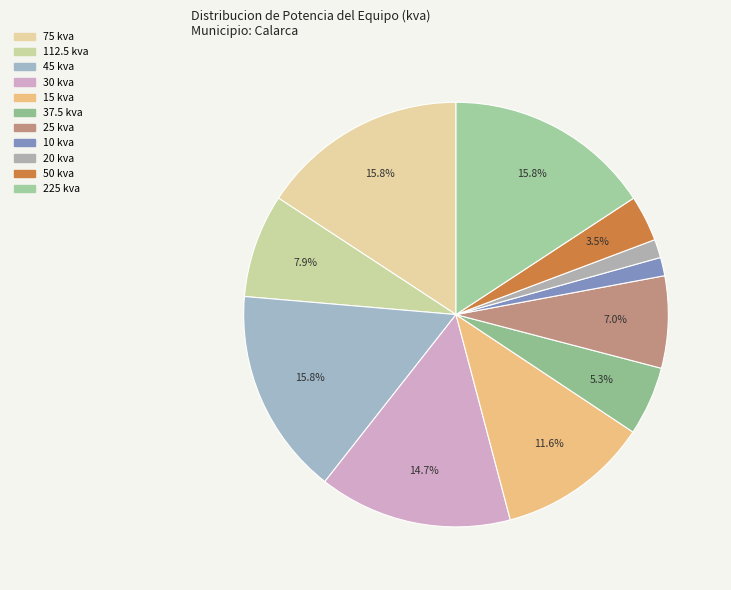

Which category has the biggest portion of the pie?

Calarca (75 kva)